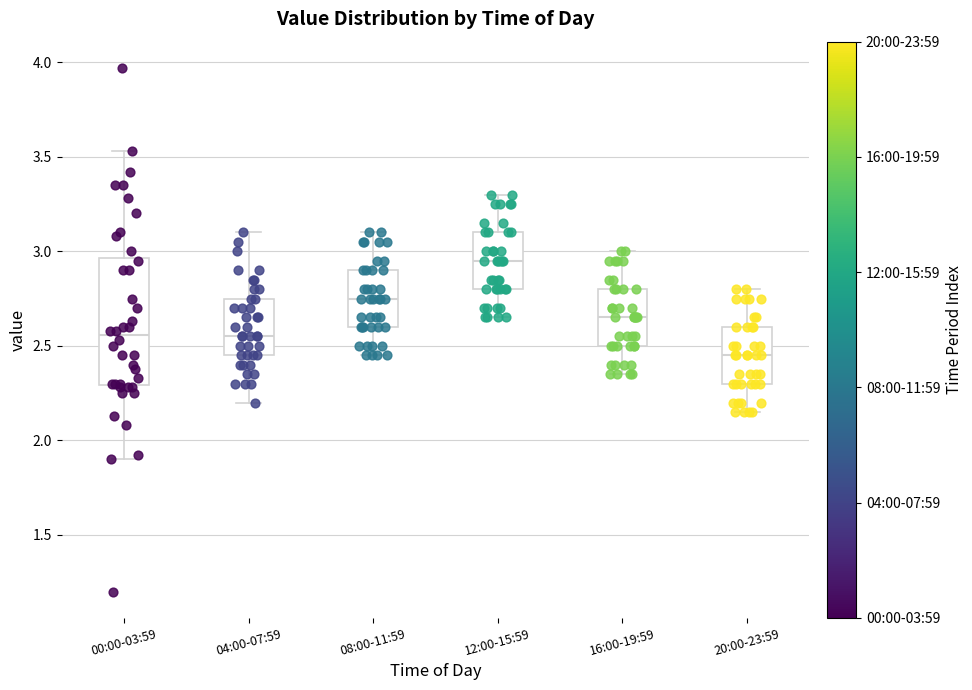

Which box is the tallest, from its lower edge to its upper edge?

00:00-03:59